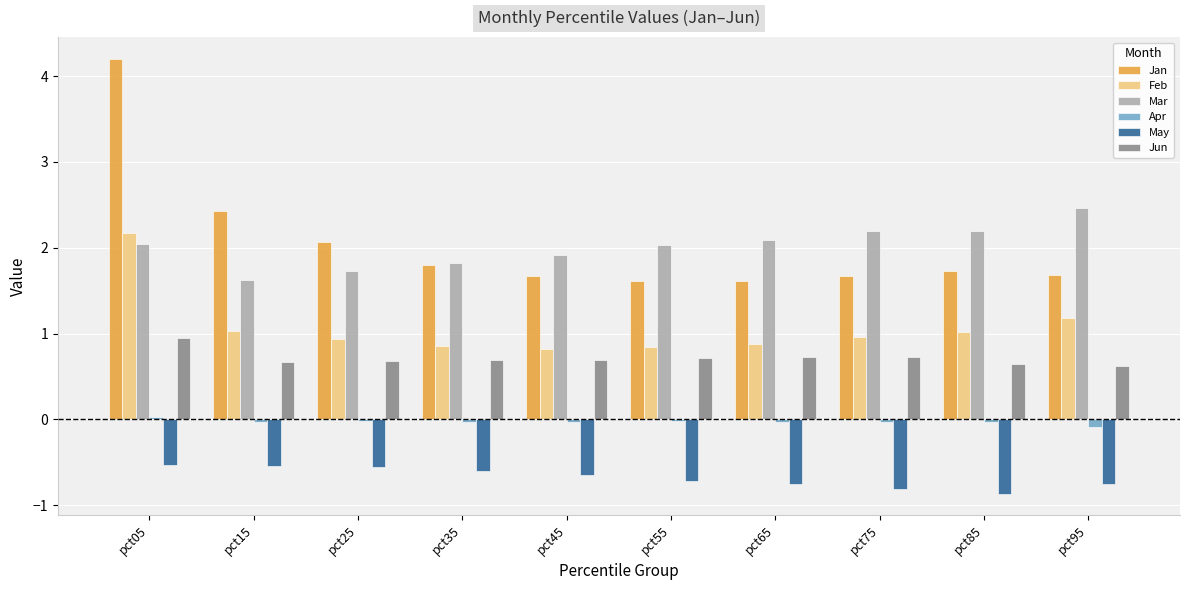

What is the maximum value shown in the chart?

4.2